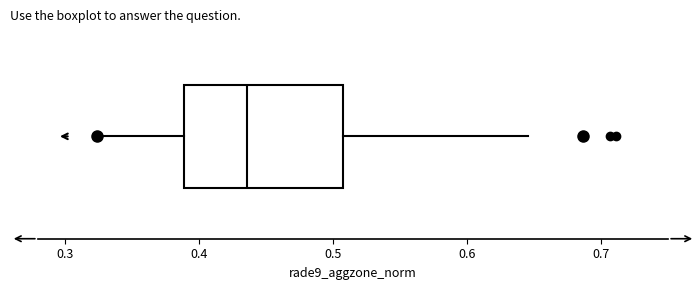

Transcribe this box plot: give where the median line is, the range the box spans, and where the two whiskers end, as read against the x-axis. The values are not printed on the chart, so give them approximately, as read against the axis.

median 0.44, box 0.39 to 0.51, whiskers 0.32 to 0.65